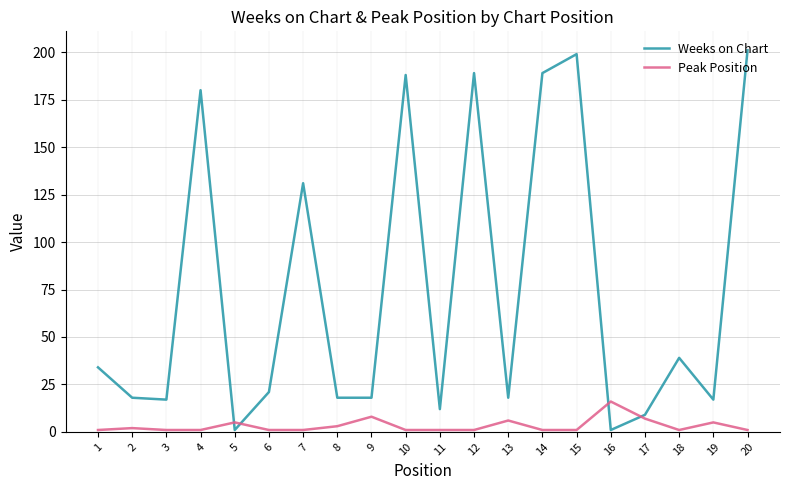

Where do Weeks on Chart and Peak Position first cross each other?

4 and 5